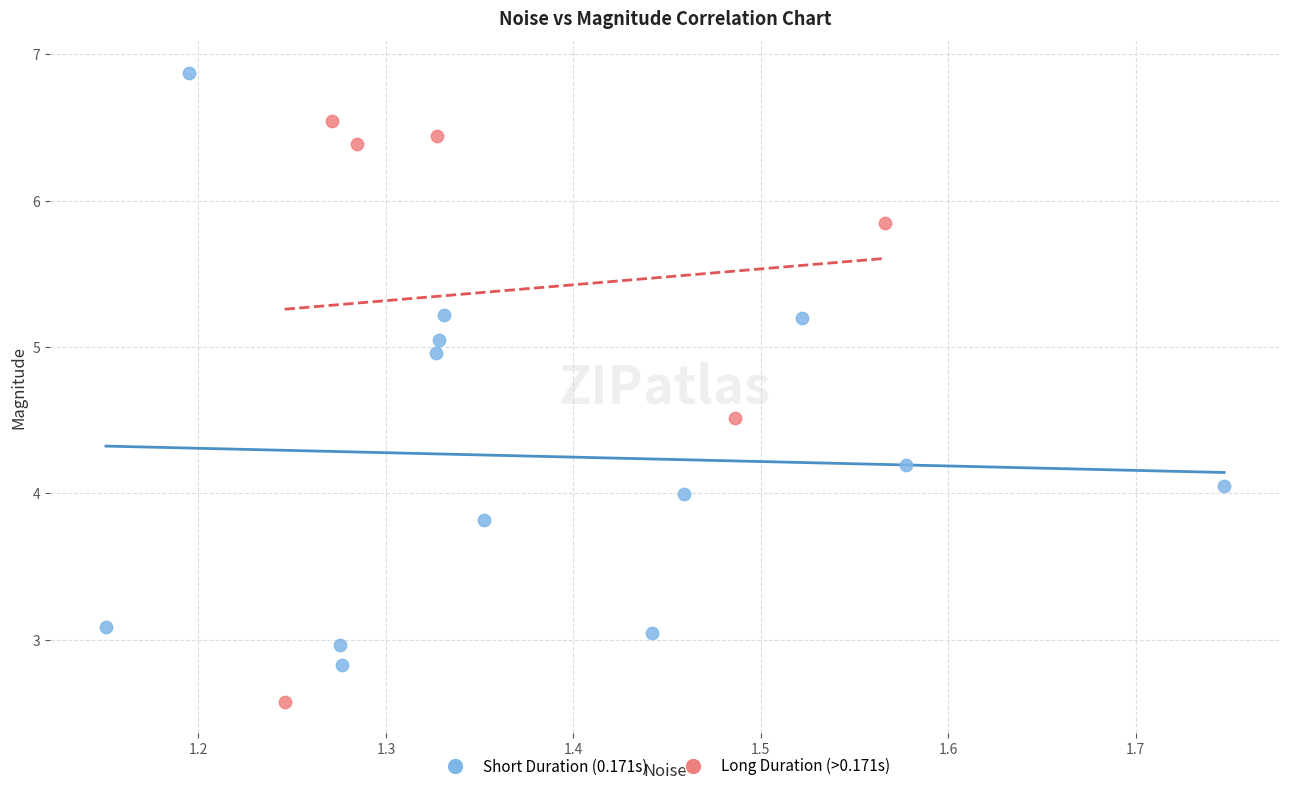

Which series reaches the minimum Y coordinate?

Long Duration (>0.171s)